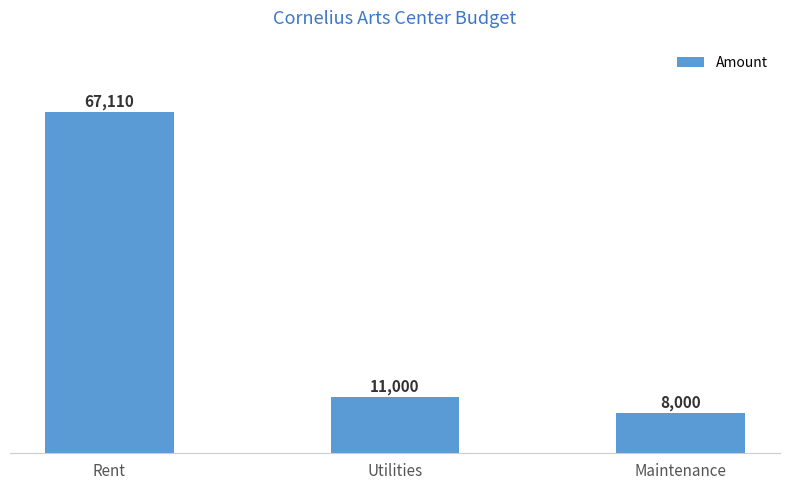

Where is the data nearest to the value 37555?

Utilities